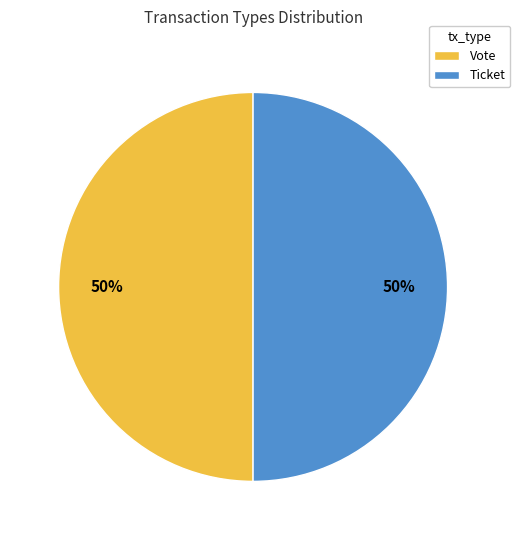

To the nearest percent, what is the combined percentage of Vote and Ticket?

100%